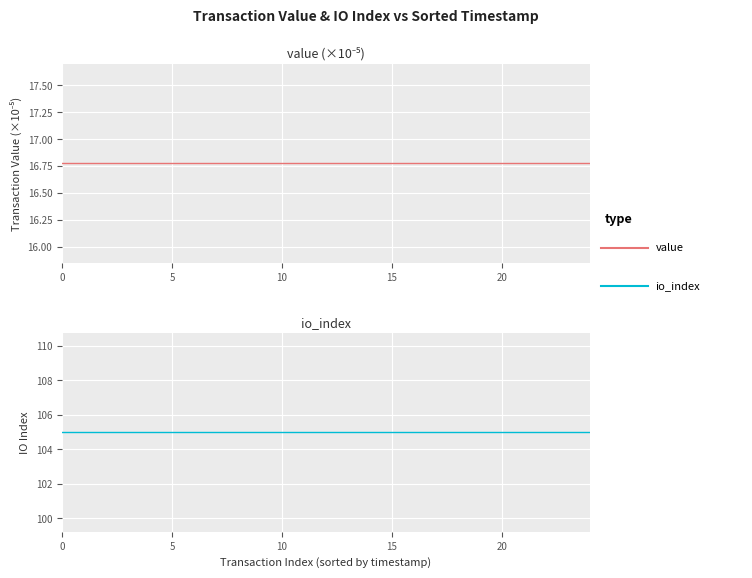

How many lines are shown in the chart?

2